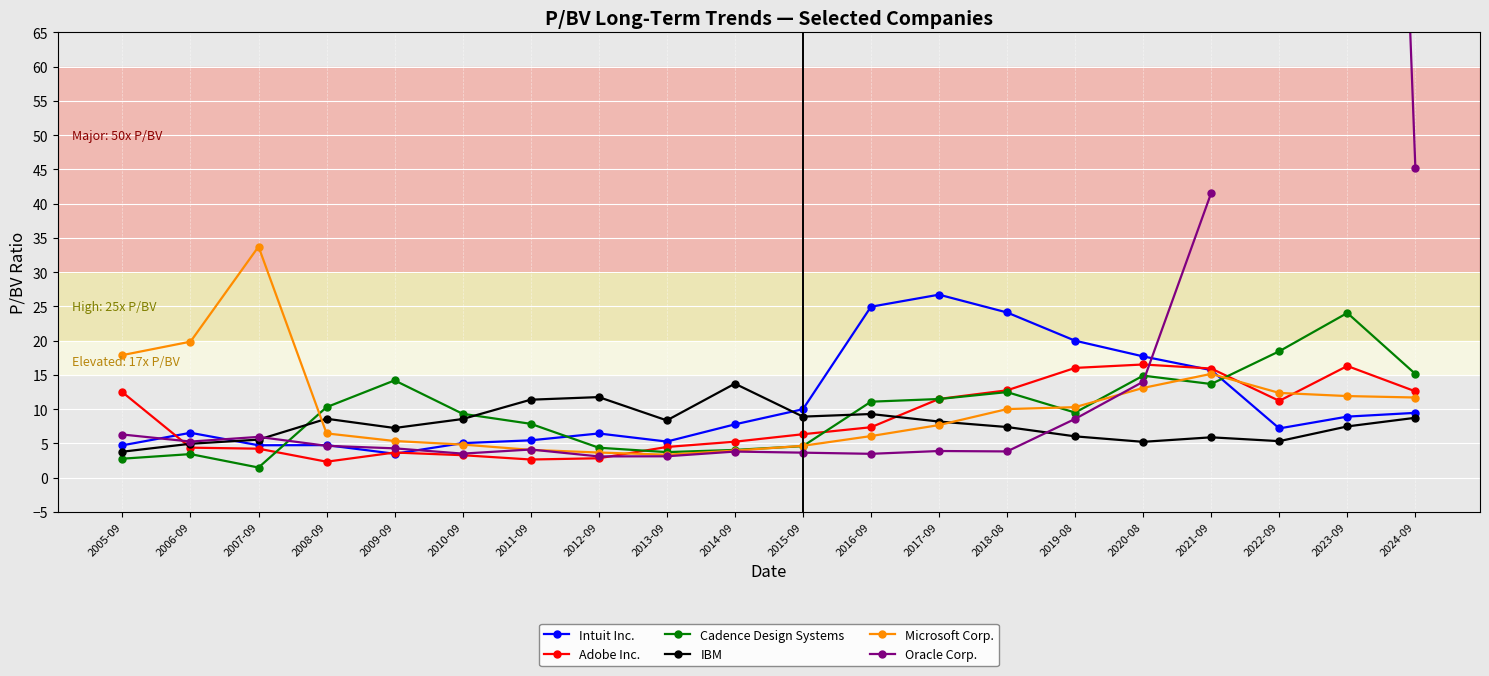

The value of Cadence Design Systems at 2014-09 is 4.1. True or false?

True